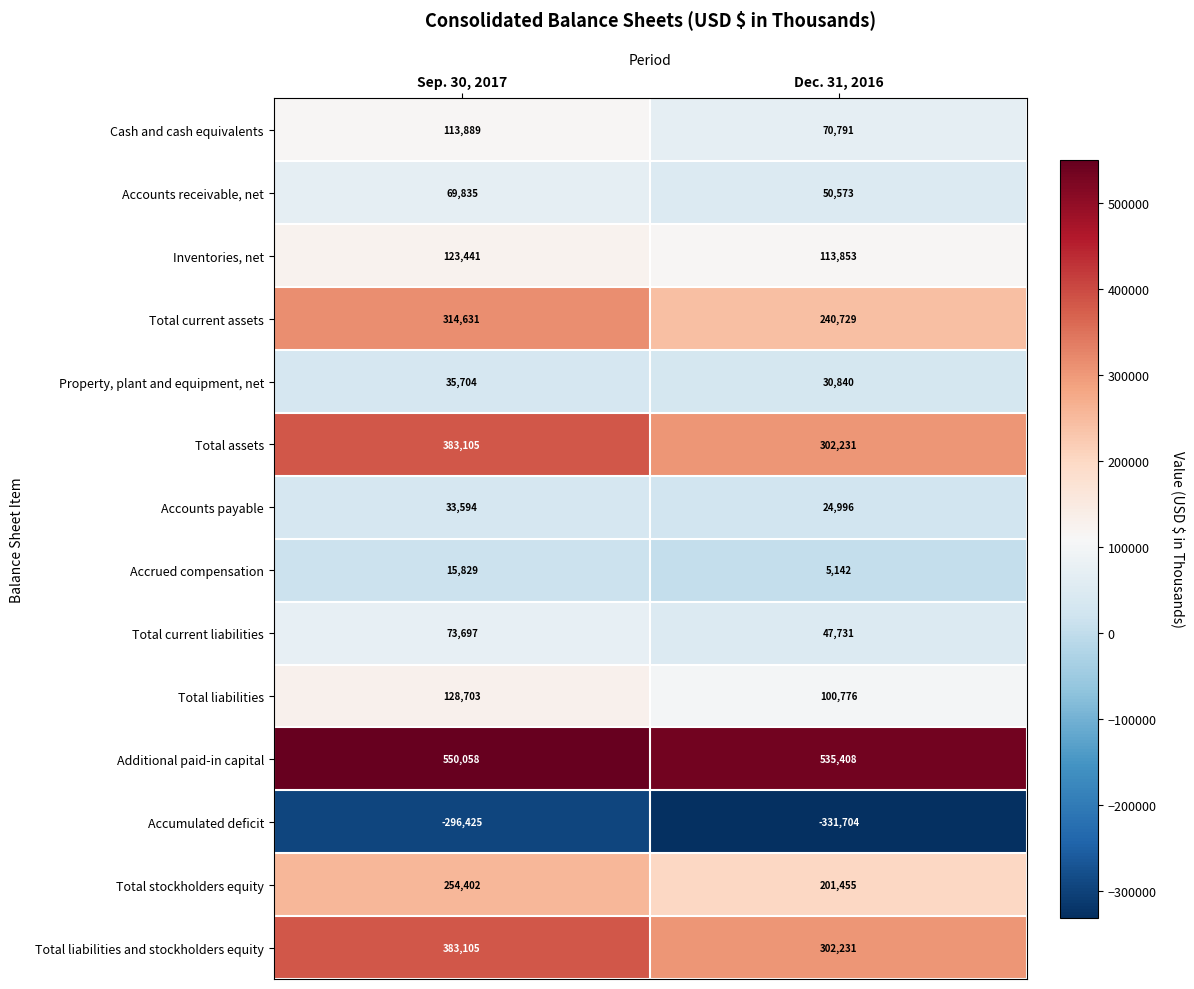

Reading left to right, list all the values displayed in this chart.

Cash and cash equivalents: Sep. 30, 2017=113889	Dec. 31, 2016=70791
Accounts receivable, net: Sep. 30, 2017=69835	Dec. 31, 2016=50573
Inventories, net: Sep. 30, 2017=123441	Dec. 31, 2016=113853
Total current assets: Sep. 30, 2017=314631	Dec. 31, 2016=240729
Property, plant and equipment, net: Sep. 30, 2017=35704	Dec. 31, 2016=30840
Total assets: Sep. 30, 2017=383105	Dec. 31, 2016=302231
Accounts payable: Sep. 30, 2017=33594	Dec. 31, 2016=24996
Accrued compensation: Sep. 30, 2017=15829	Dec. 31, 2016=5142
Total current liabilities: Sep. 30, 2017=73697	Dec. 31, 2016=47731
Total liabilities: Sep. 30, 2017=128703	Dec. 31, 2016=100776
Additional paid-in capital: Sep. 30, 2017=550058	Dec. 31, 2016=535408
Accumulated deficit: Sep. 30, 2017=-296425	Dec. 31, 2016=-331704
Total stockholders equity: Sep. 30, 2017=254402	Dec. 31, 2016=201455
Total liabilities and stockholders equity: Sep. 30, 2017=383105	Dec. 31, 2016=302231